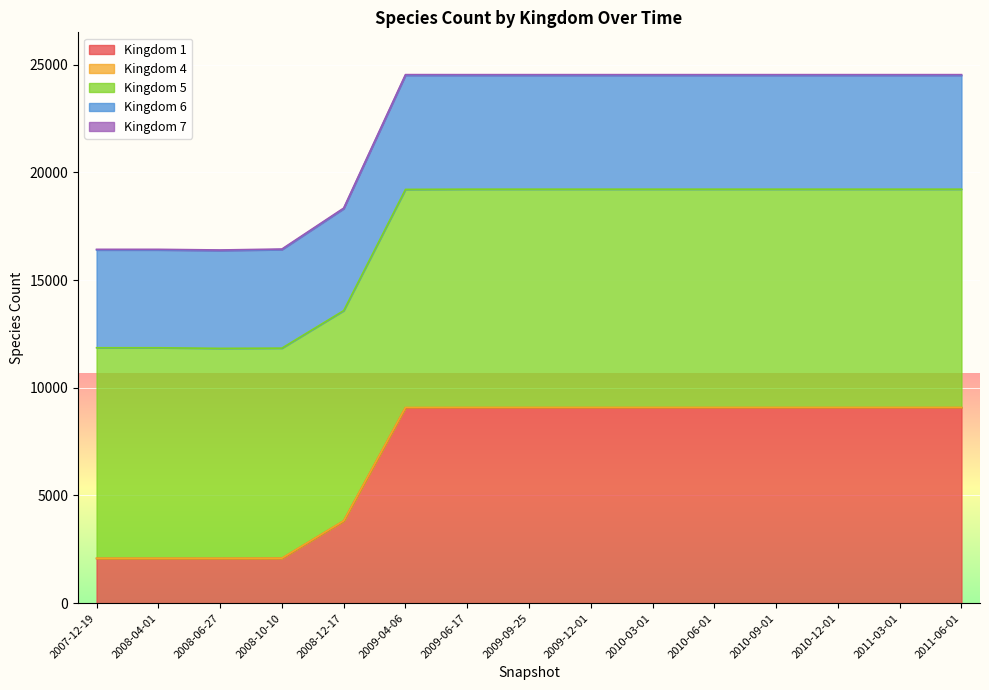

True or false: 5 and 7 intersect in this chart.

False